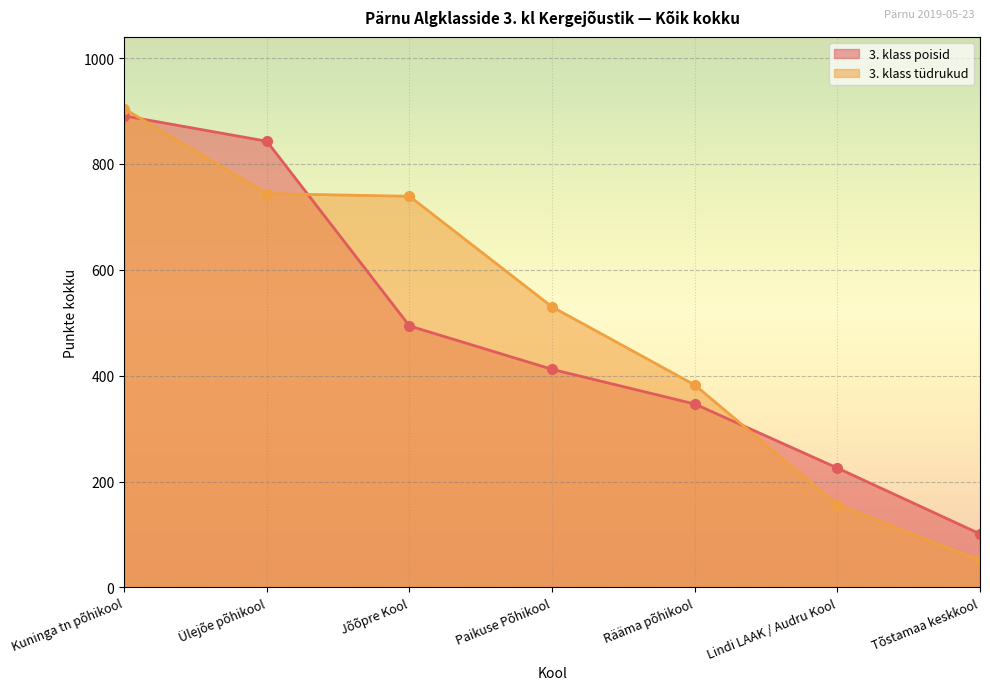

Rank the series by their maximum value, from lowest to highest.

3. klass poisid, 3. klass tüdrukud